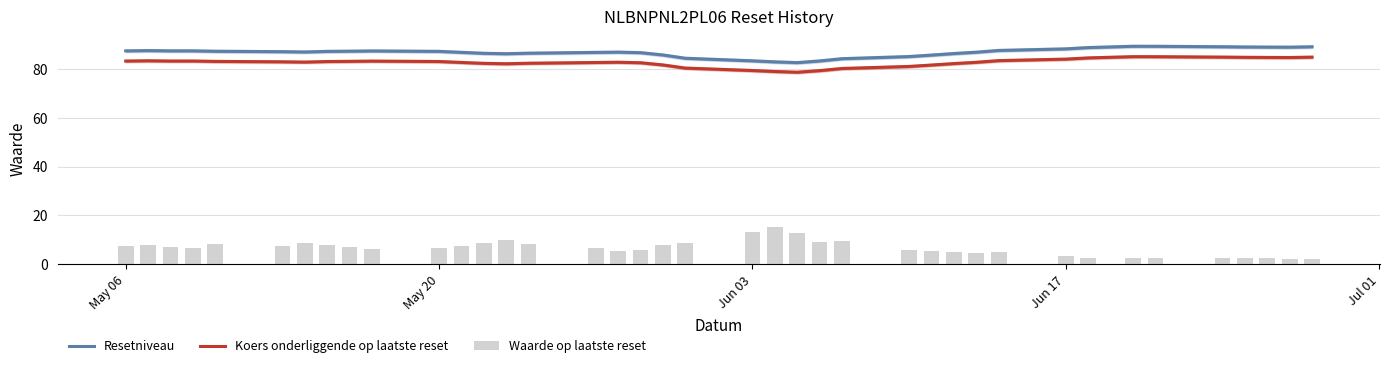

What is the minimum value for Waarde op laatste reset?

2.2